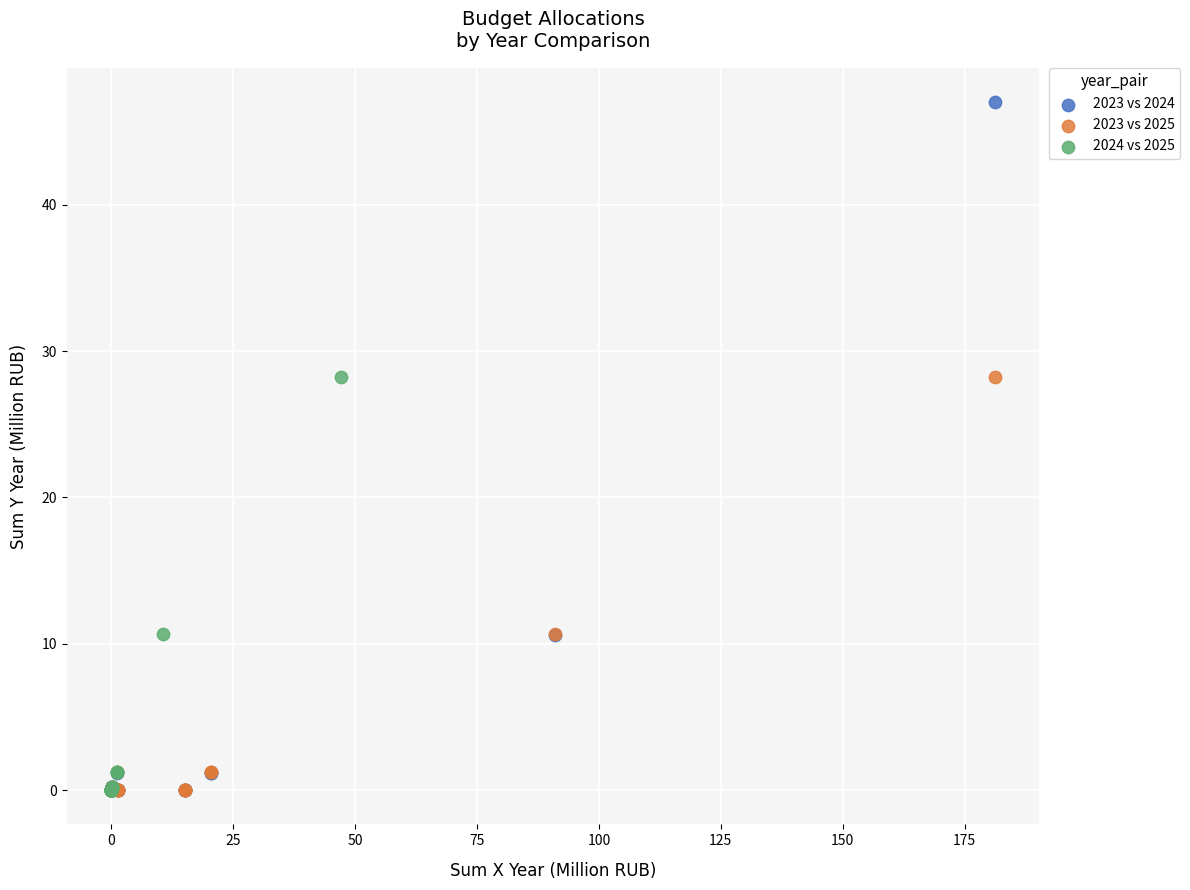

Which series reaches the maximum Y coordinate?

2023 vs 2024